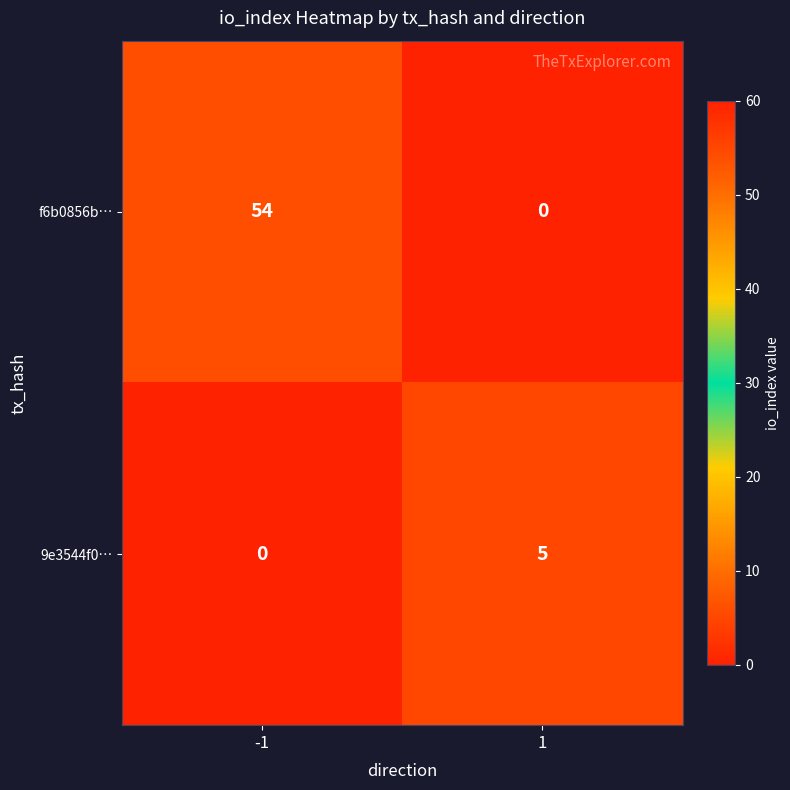

What is the maximum value shown in the chart?

54